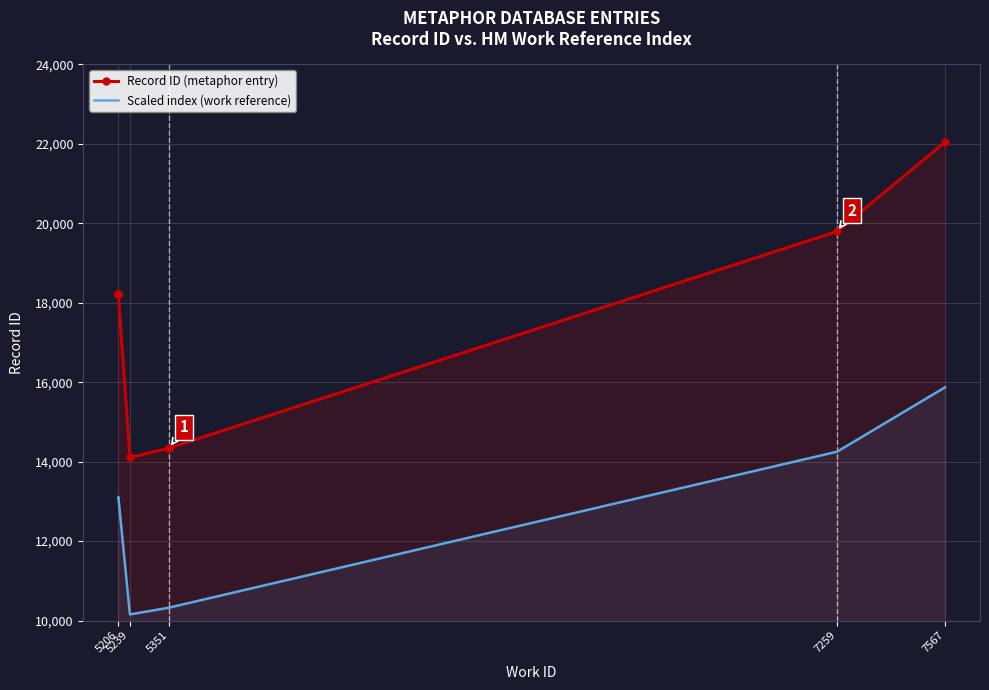

Where is Record ID (metaphor entry) nearest to the value 18073?

5206